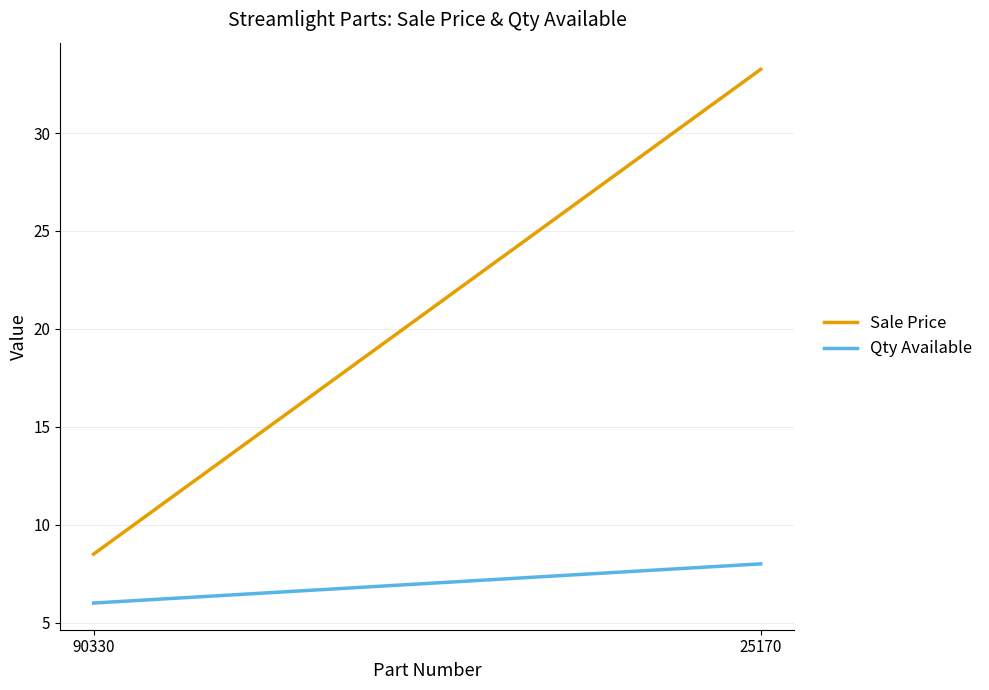

What is the value of the Qty Available point at the 2nd from the left?

8.0